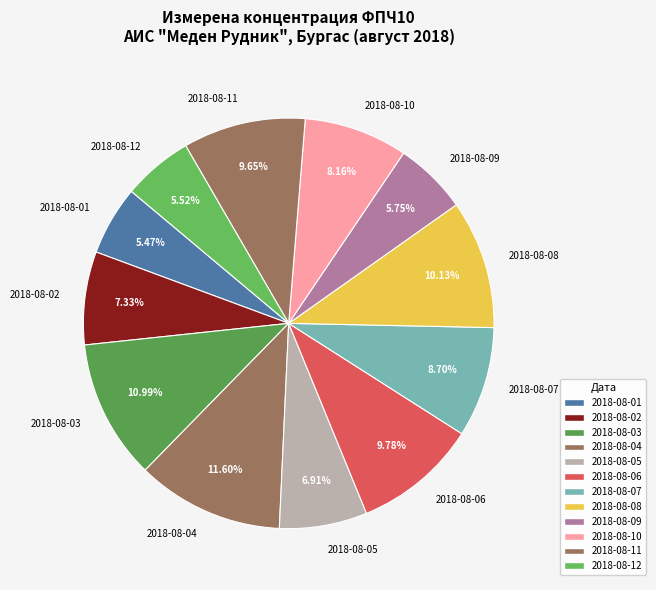

To the nearest percent, what percentage of the pie is 2018-08-12?

6%